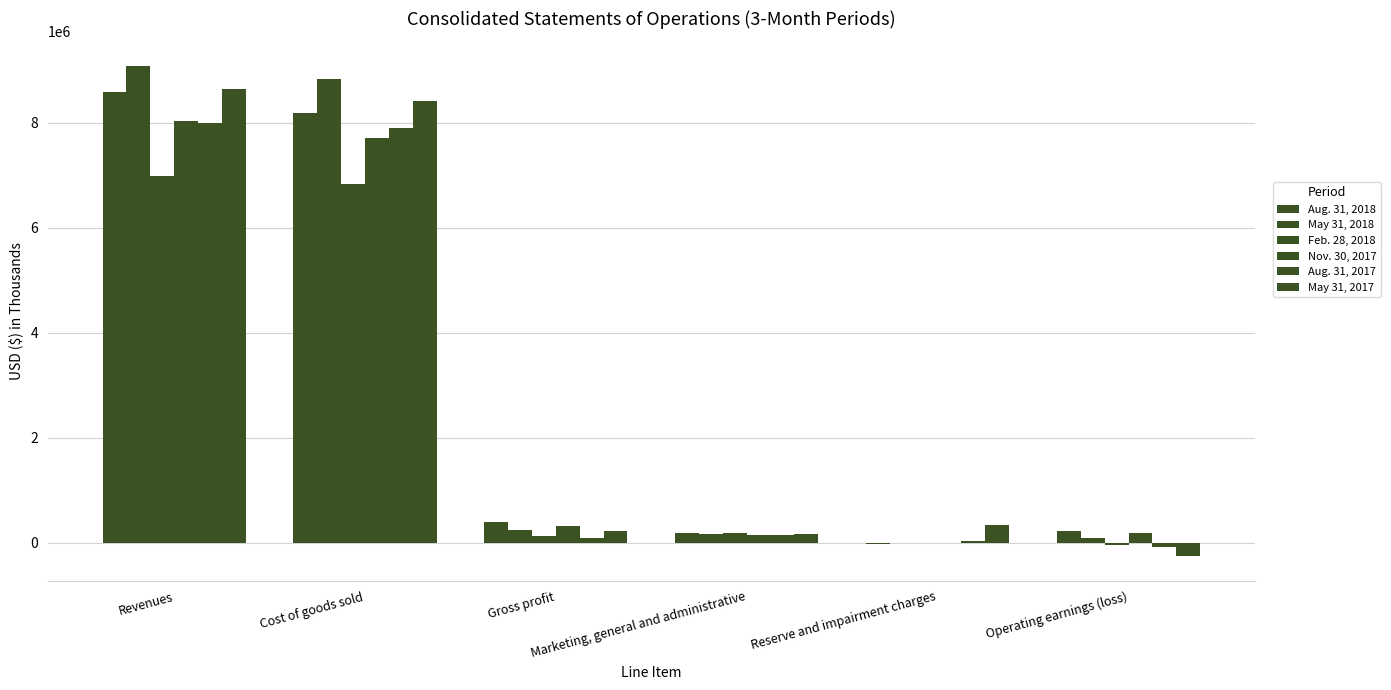

What is the maximum value shown in the chart?

9087328